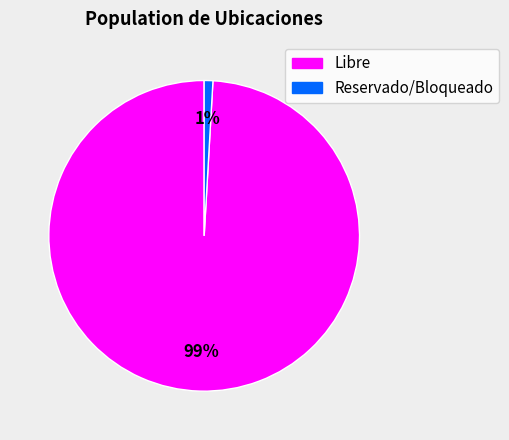

How many segments does this pie chart have?

2